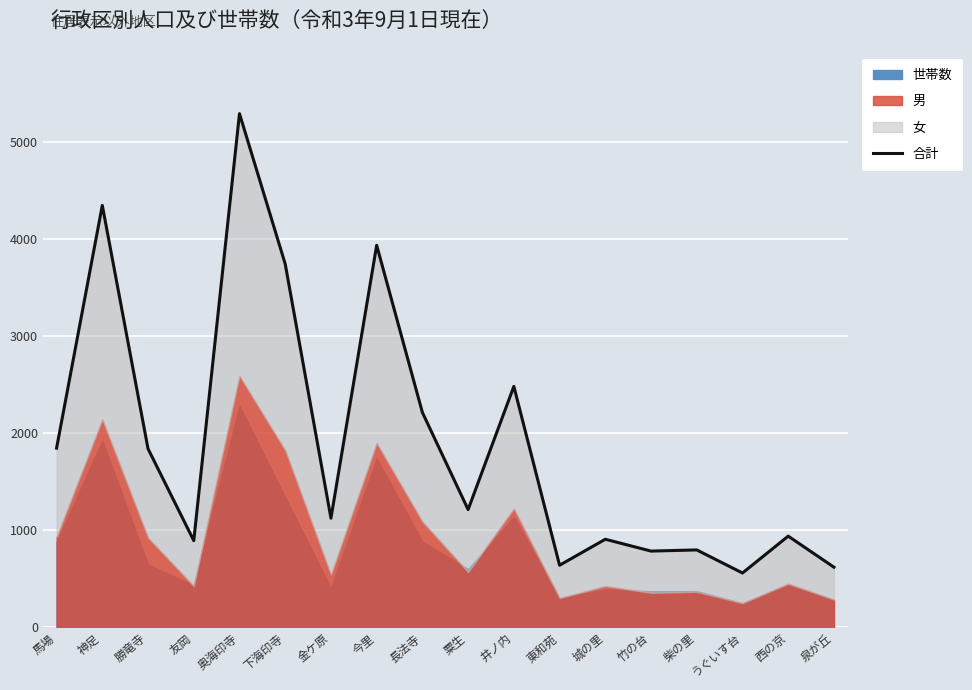

True or false: the data shows 733 at 馬場.

False